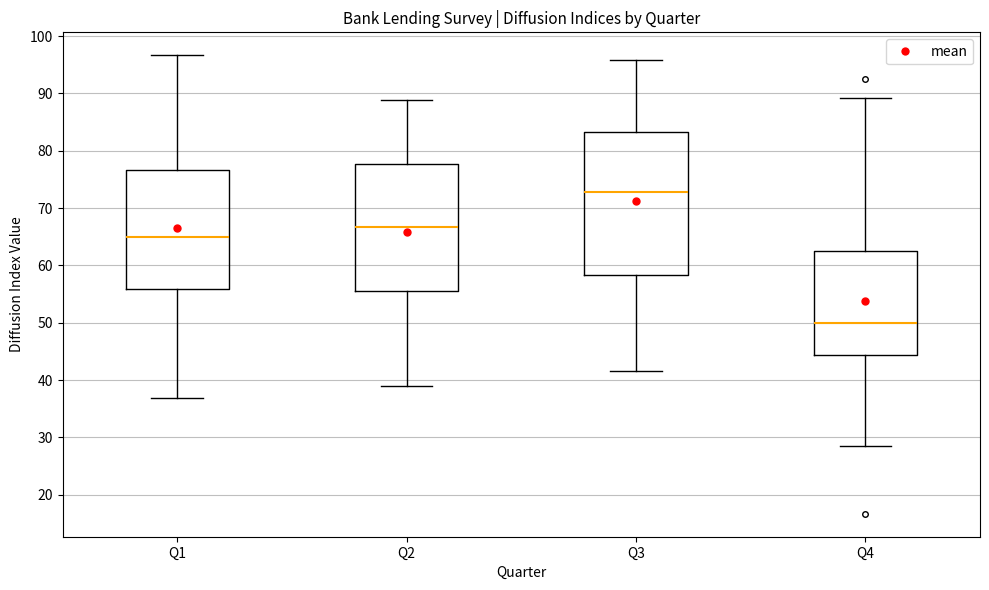

Where is the lower edge of the box for Q3 on the y-axis? The values are not printed on the chart, so give them approximately, as read against the axis.

58